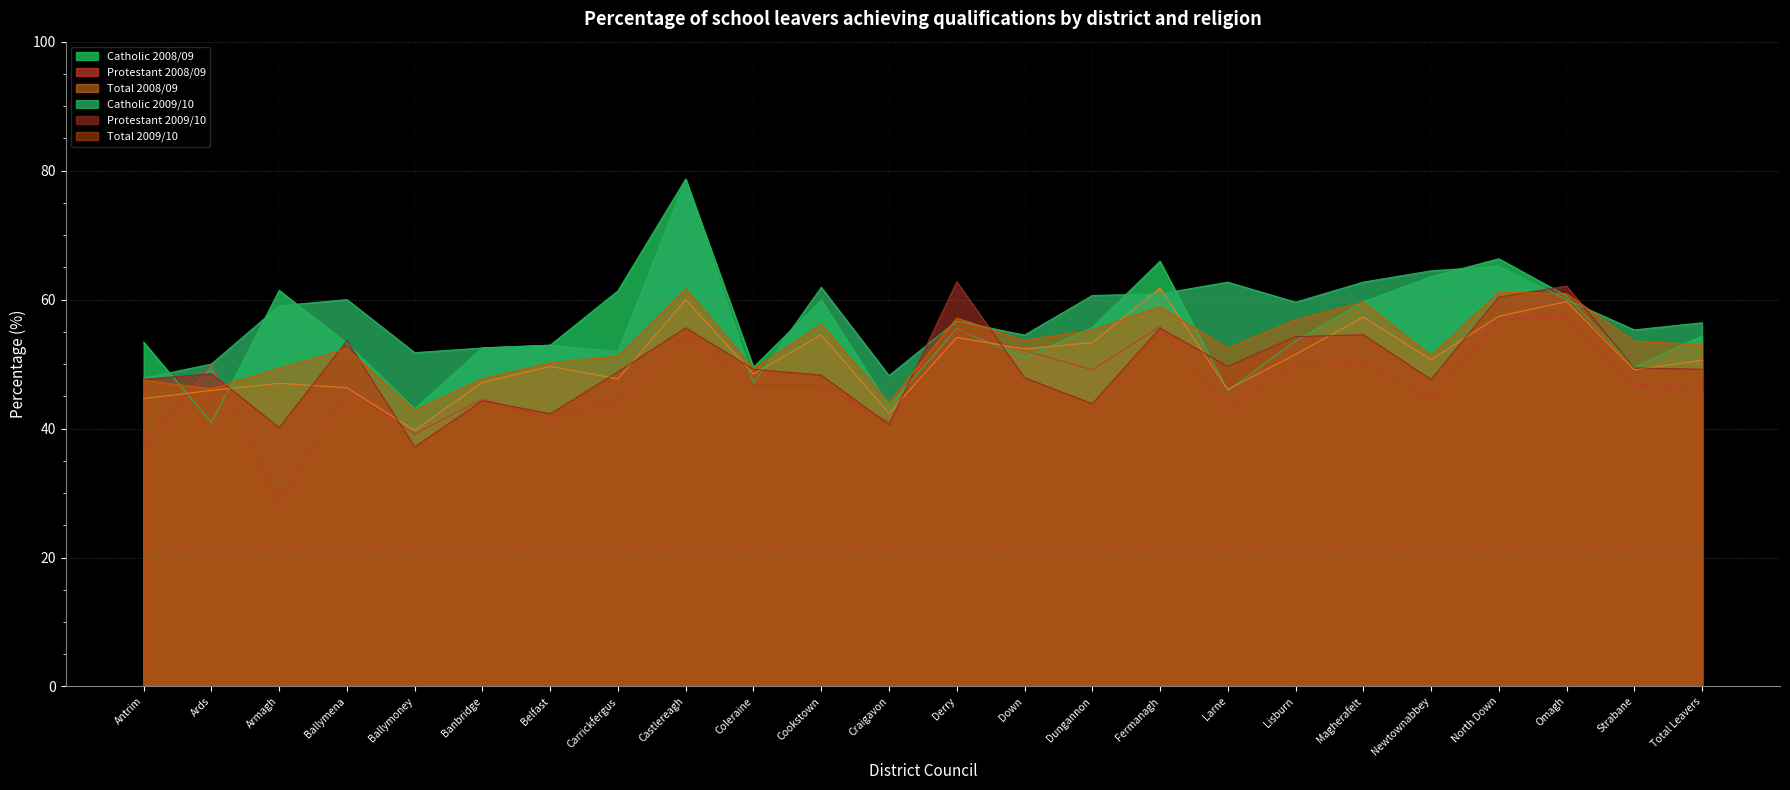

Reading right to left, what are all the values shown in this chart?

Catholic 2008/09: Total Leavers=54.4	Strabane=49.5	Omagh=60.6	North Down=66.3	Newtownabbey=63.6	Magherafelt=59.7	Lisburn=53.6	Larne=45.9	Fermanagh=66.0	Dungannon=55.7	Down=51.0	Derry=55.5	Craigavon=43.5	Cookstown=59.9	Coleraine=49.5	Castlereagh=78.7	Carrickfergus=61.4	Belfast=52.9	Banbridge=52.5	Ballymoney=43.0	Ballymena=53.2	Armagh=61.4	Ards=40.9	Antrim=53.4
Protestant 2008/09: Total Leavers=46.2	Strabane=46.9	Omagh=57.1	North Down=57.0	Newtownabbey=44.5	Magherafelt=50.3	Lisburn=50.0	Larne=42.9	Fermanagh=55.8	Dungannon=49.1	Down=52.1	Derry=55.3	Craigavon=41.0	Cookstown=46.7	Coleraine=46.7	Castlereagh=54.5	Carrickfergus=44.3	Belfast=41.6	Banbridge=44.6	Ballymoney=39.1	Ballymena=46.1	Armagh=28.4	Ards=50.0	Antrim=37.0
Total 2008/09: Total Leavers=50.6	Strabane=49.1	Omagh=59.7	North Down=57.4	Newtownabbey=50.7	Magherafelt=57.3	Lisburn=51.5	Larne=46.0	Fermanagh=61.8	Dungannon=53.3	Down=52.4	Derry=54.1	Craigavon=42.4	Cookstown=54.5	Coleraine=48.5	Castlereagh=60.0	Carrickfergus=47.7	Belfast=49.6	Banbridge=47.2	Ballymoney=39.7	Ballymena=46.3	Armagh=47.0	Ards=45.9	Antrim=44.6
Catholic 2009/10: Total Leavers=56.4	Strabane=55.3	Omagh=60.0	North Down=65.2	Newtownabbey=64.5	Magherafelt=62.7	Lisburn=59.6	Larne=62.7	Fermanagh=60.9	Dungannon=60.6	Down=54.5	Derry=56.7	Craigavon=48.2	Cookstown=61.9	Coleraine=47.1	Castlereagh=78.7	Carrickfergus=51.9	Belfast=52.9	Banbridge=52.5	Ballymoney=51.8	Ballymena=60.0	Armagh=59.0	Ards=50.0	Antrim=47.8
Protestant 2009/10: Total Leavers=49.2	Strabane=49.4	Omagh=62.1	North Down=60.4	Newtownabbey=47.6	Magherafelt=54.5	Lisburn=54.2	Larne=49.6	Fermanagh=55.6	Dungannon=43.9	Down=47.9	Derry=62.8	Craigavon=40.6	Cookstown=48.3	Coleraine=49.2	Castlereagh=55.6	Carrickfergus=48.8	Belfast=42.3	Banbridge=44.3	Ballymoney=37.1	Ballymena=53.6	Armagh=40.1	Ards=48.5	Antrim=47.6
Total 2009/10: Total Leavers=53.0	Strabane=53.5	Omagh=60.9	North Down=61.1	Newtownabbey=51.3	Magherafelt=59.6	Lisburn=56.8	Larne=52.5	Fermanagh=58.9	Dungannon=55.3	Down=53.7	Derry=57.1	Craigavon=44.0	Cookstown=56.1	Coleraine=49.3	Castlereagh=61.7	Carrickfergus=51.2	Belfast=50.2	Banbridge=47.7	Ballymoney=42.8	Ballymena=52.4	Armagh=49.3	Ards=46.2	Antrim=47.5